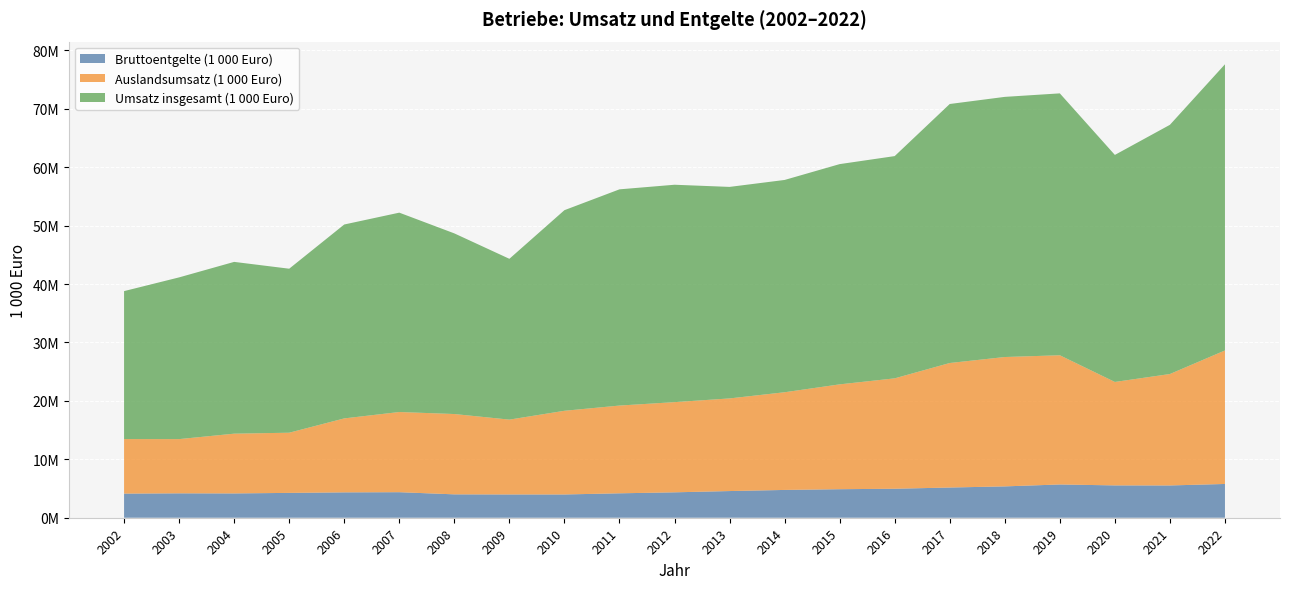

Reading right to left, extract all data points from this chart.

Bruttoentgelte (1 000 Euro): 2022=5779149.2	2021=5524075.7	2020=5533832.5	2019=5692304.6	2018=5364606.4	2017=5170027.9	2016=4961540.4	2015=4881674.9	2014=4757656.5	2013=4565282.4	2012=4348317.0	2011=4179167.2	2010=3981980.2	2009=3983297.2	2008=4000981.0	2007=4370889.3	2006=4342044.3	2005=4252158.5	2004=4159538.6	2003=4176081.8	2002=4129338.4
Auslandsumsatz (1 000 Euro): 2022=22849763.9	2021=19072263.3	2020=17704809.1	2019=22114399.7	2018=22141164.8	2017=21311172.8	2016=18894048.4	2015=17944142.4	2014=16718170.1	2013=15854090.2	2012=15435287.9	2011=15018937.5	2010=14321679.7	2009=12808832.7	2008=13747366.7	2007=13722597.7	2006=12658471.8	2005=10298460.4	2004=10227412.6	2003=9280061.3	2002=9333876.2
Umsatz insgesamt (1 000 Euro): 2022=48975703.7	2021=42649642.3	2020=38855651.7	2019=44820794.9	2018=44522389.3	2017=44327215.9	2016=38036870.6	2015=37693837.9	2014=36332803.4	2013=36200697.3	2012=37206235.7	2011=37004422.3	2010=34332768.5	2009=27521316.6	2008=30915600.3	2007=34119646.1	2006=33185360.9	2005=28068624.7	2004=29399599.1	2003=27678709.9	2002=25322166.7